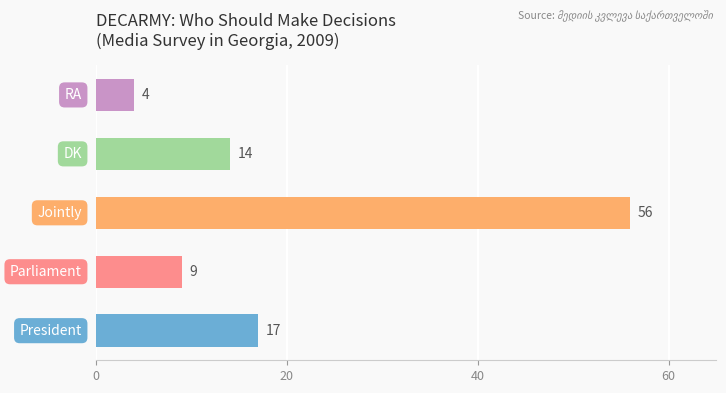

What is the average value?

20